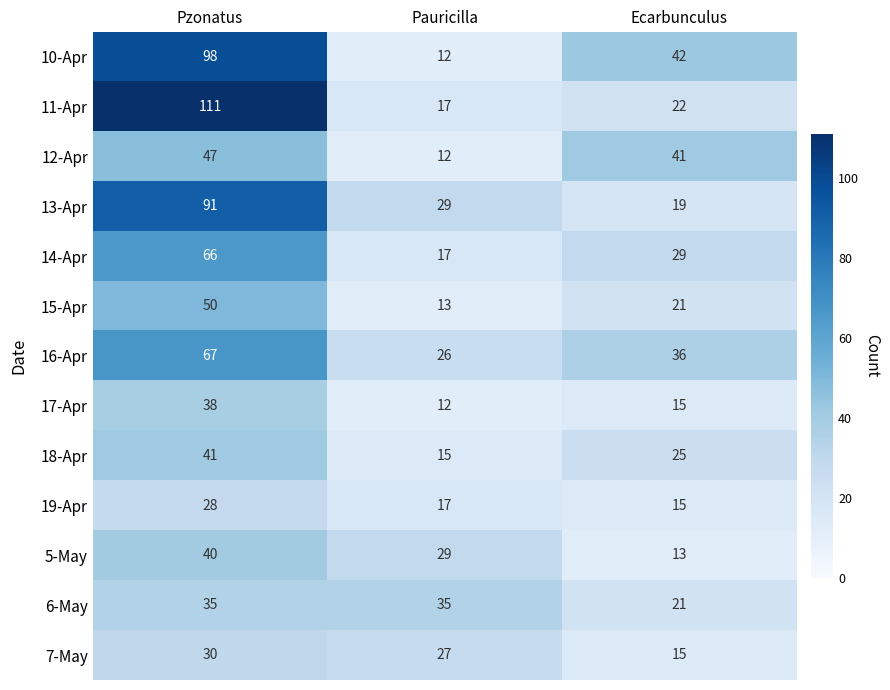

Count the 14-Apr values in the range 17 to 66.

3